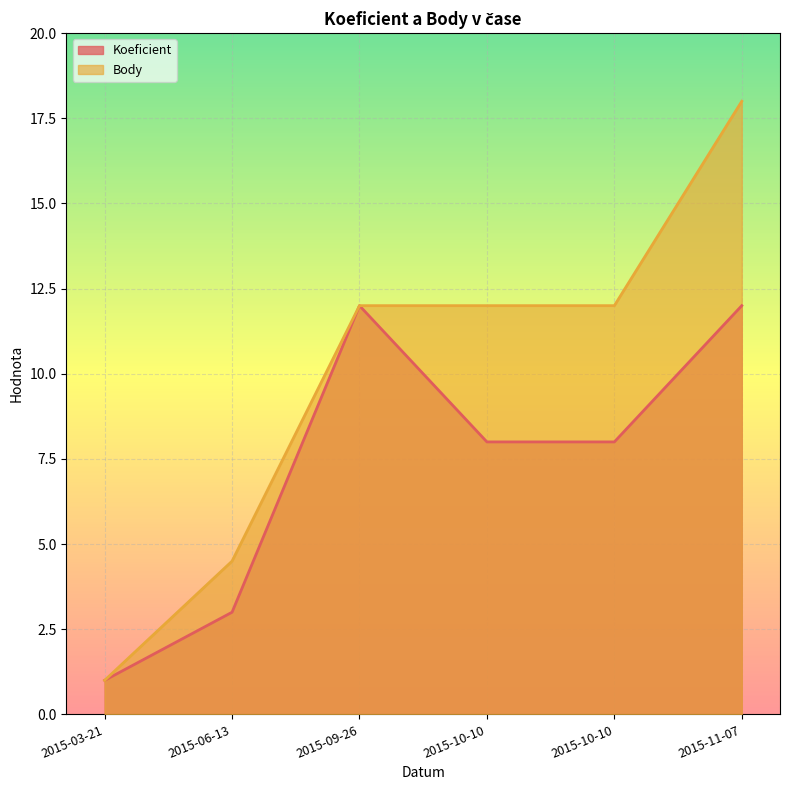

Which series has the largest total across all categories?

Body